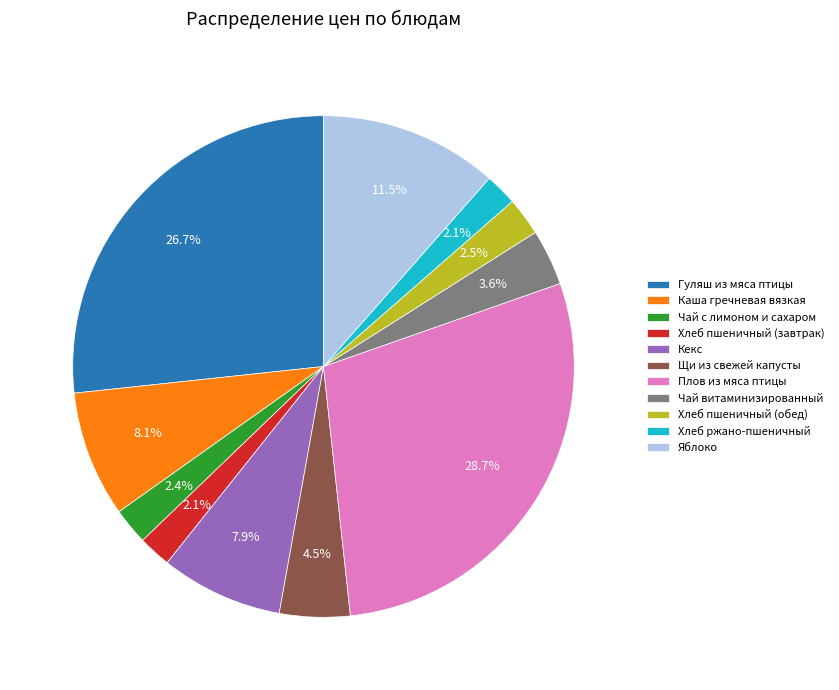

How many slices are in this pie chart?

11